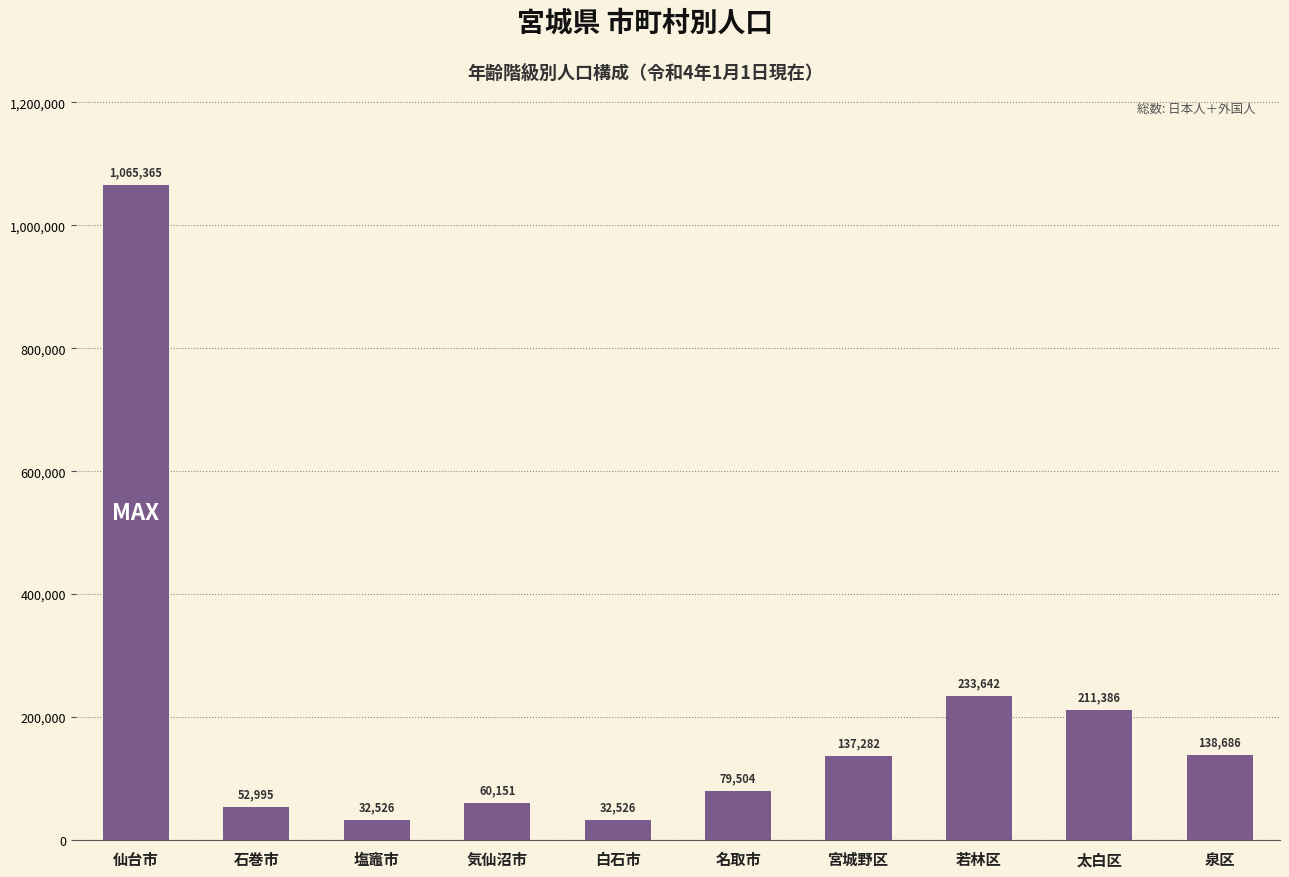

What is the maximum value shown in the chart?

1065365